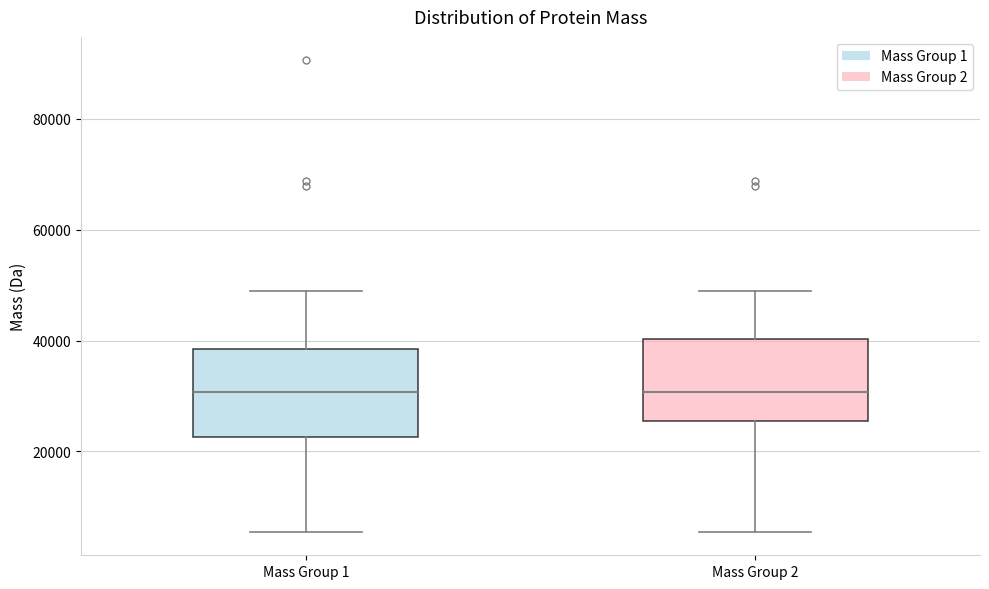

Where is the lower edge of the box for Mass Group 1 on the y-axis? The values are not printed on the chart, so give them approximately, as read against the axis.

22000